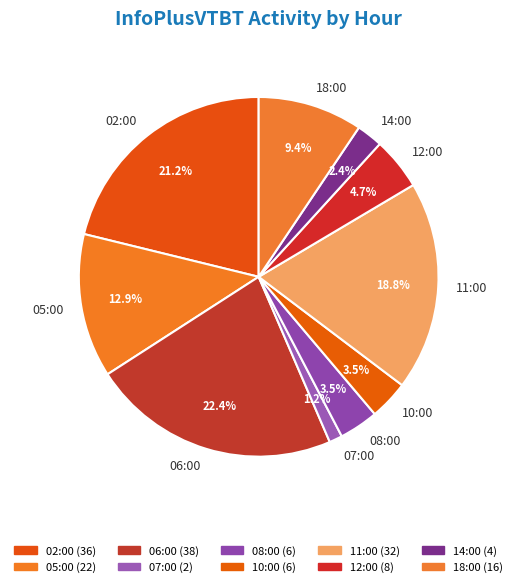

Which slice is the largest?

06:00